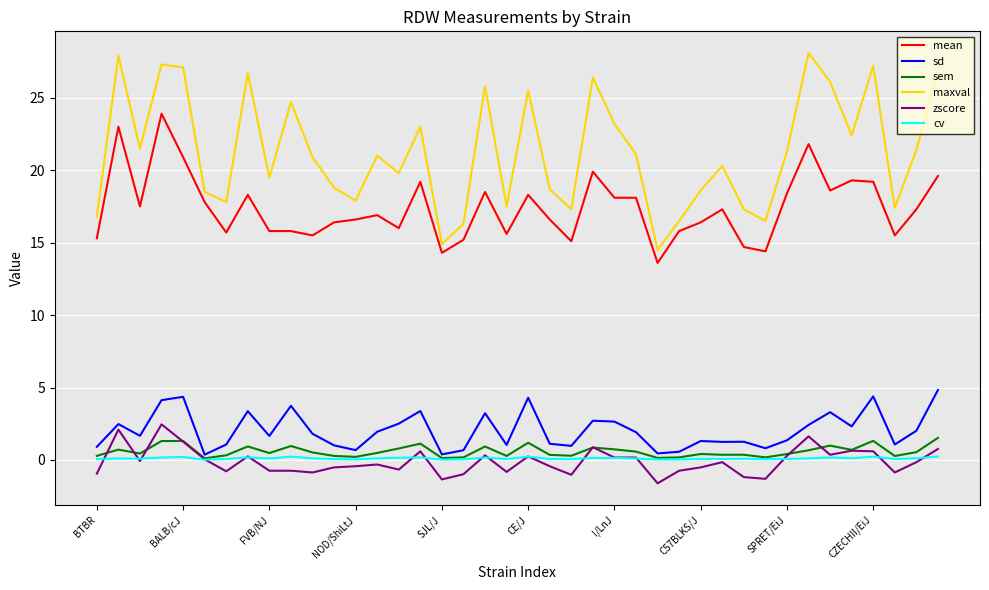

What is the maximum value for sem?

1.5